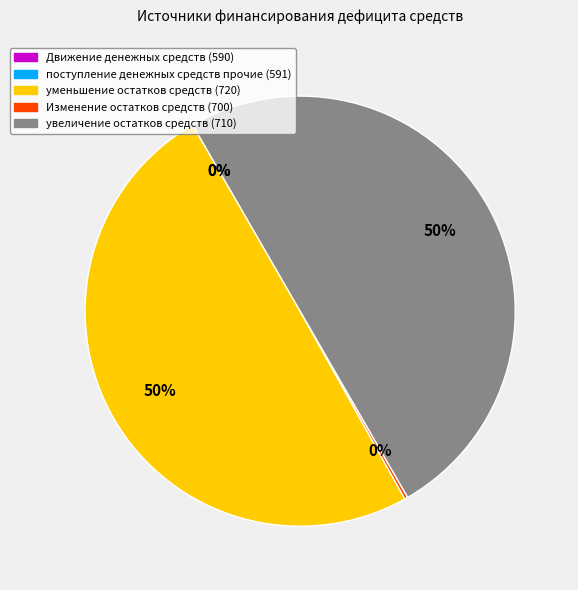

True or false: уменьшение остатков средств (720) accounts for 50% of the total.

True